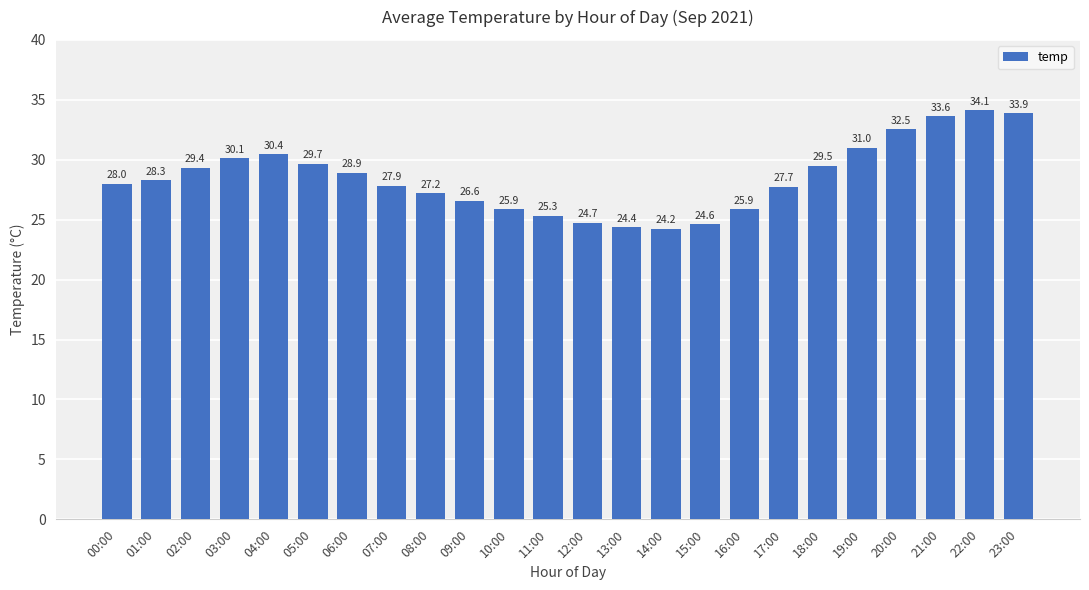

What is the label of the 11th bar from the right?

13:00